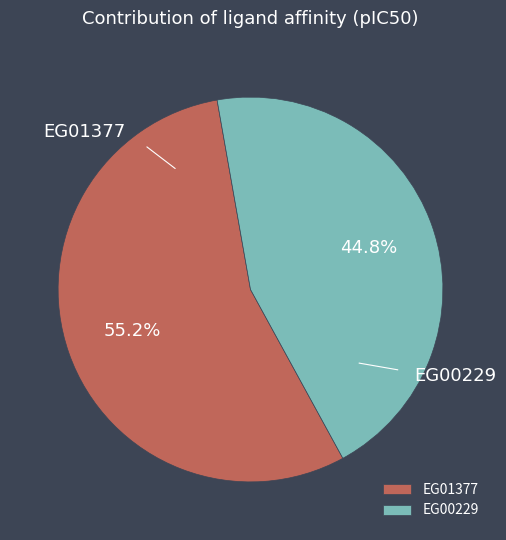

To the nearest percent, what portion does EG01377 represent?

55%